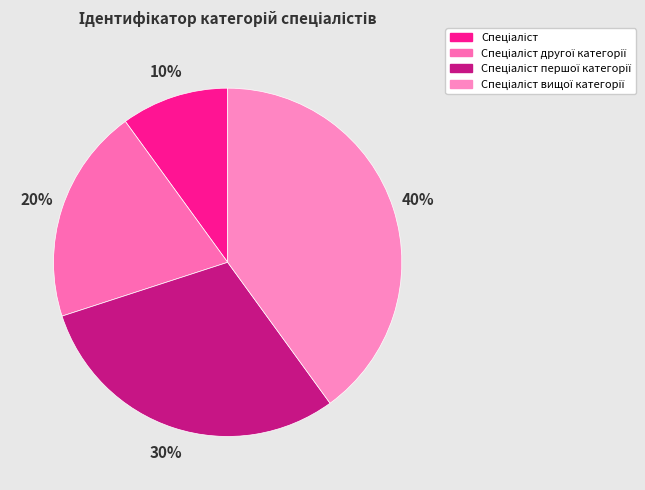

True or false: Спеціаліст другої категорії accounts for 9% of the total.

False